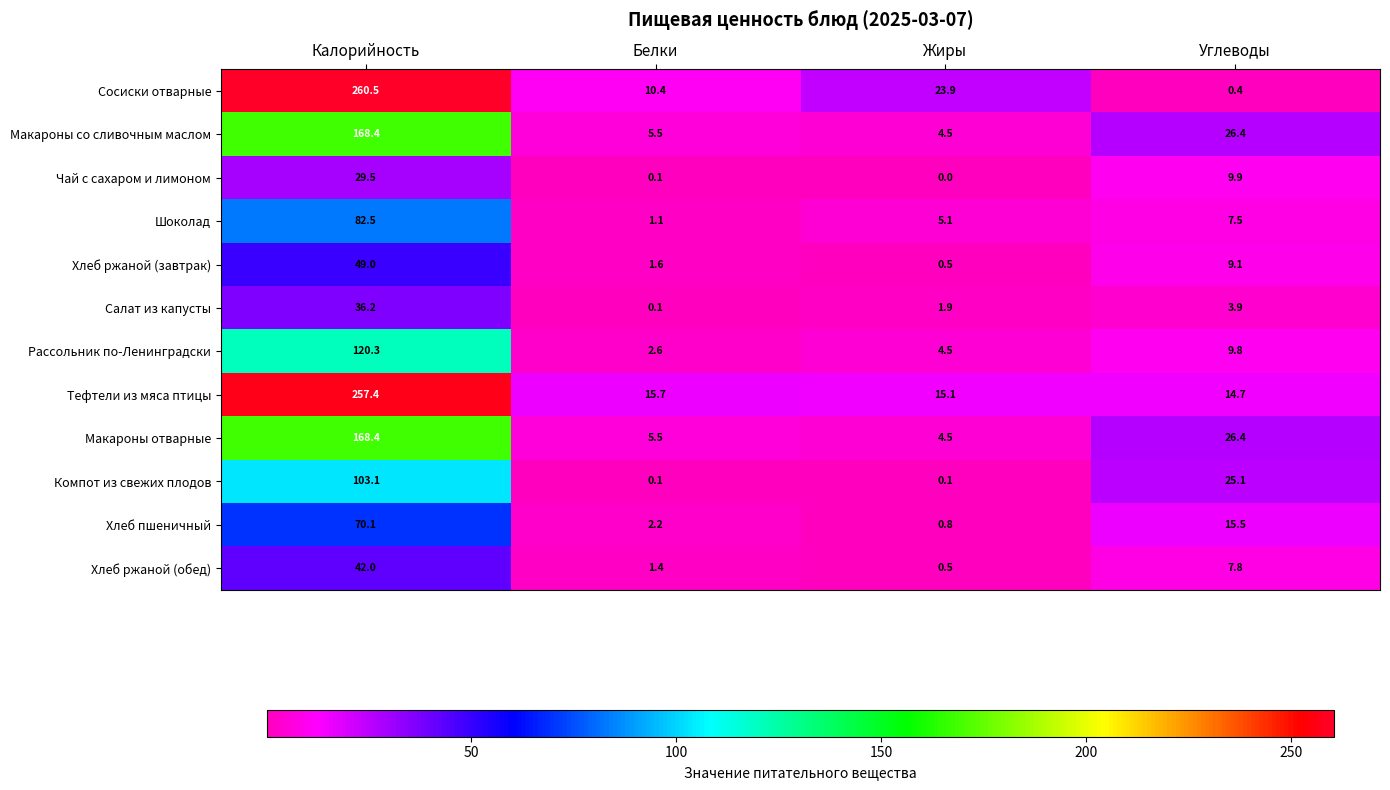

What is the difference between the maximum and minimum values in the Компот из свежих плодов series?

103.0